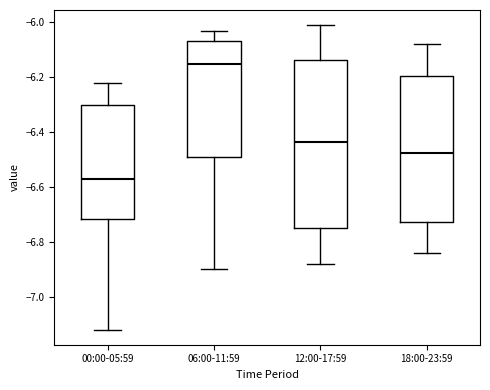

Which box is the tallest, from its lower edge to its upper edge?

12:00-17:59